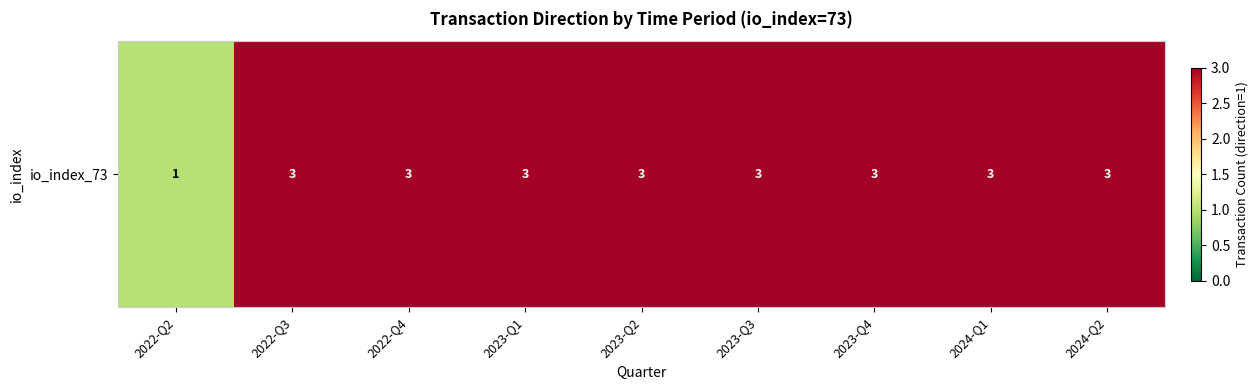

Approximately how many times larger is the value at 2023-Q1 compared to 2024-Q2?

1.0